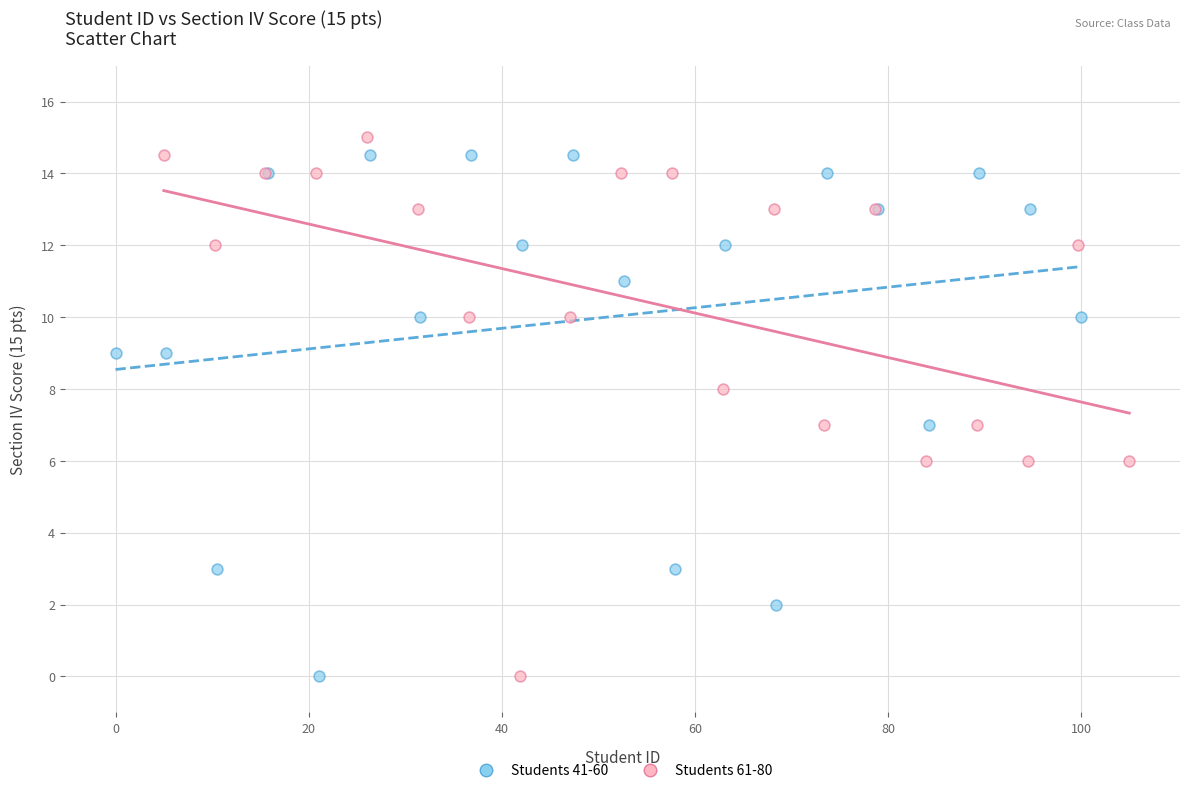

Which series contains the highest Y value?

Students 61-80